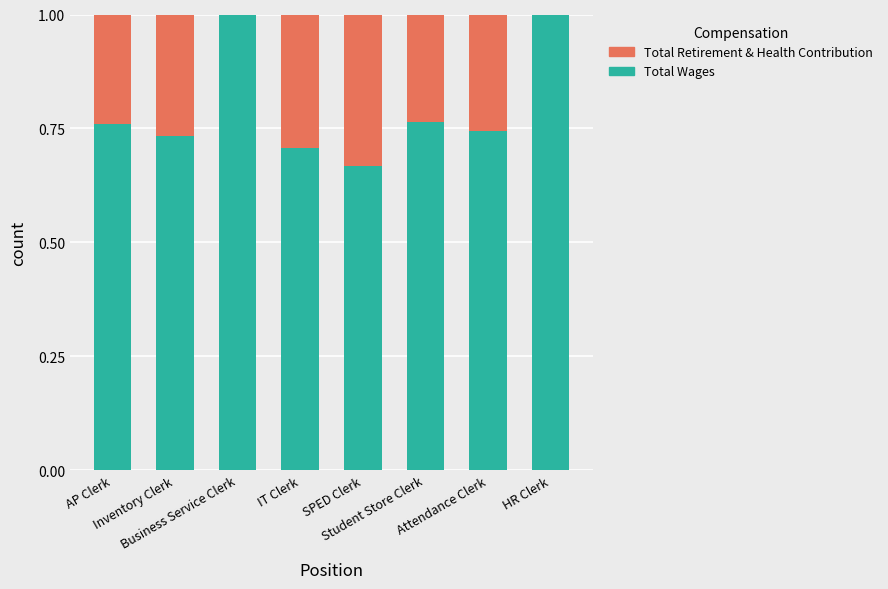

What is the sum of all Total Wages values?

6.4